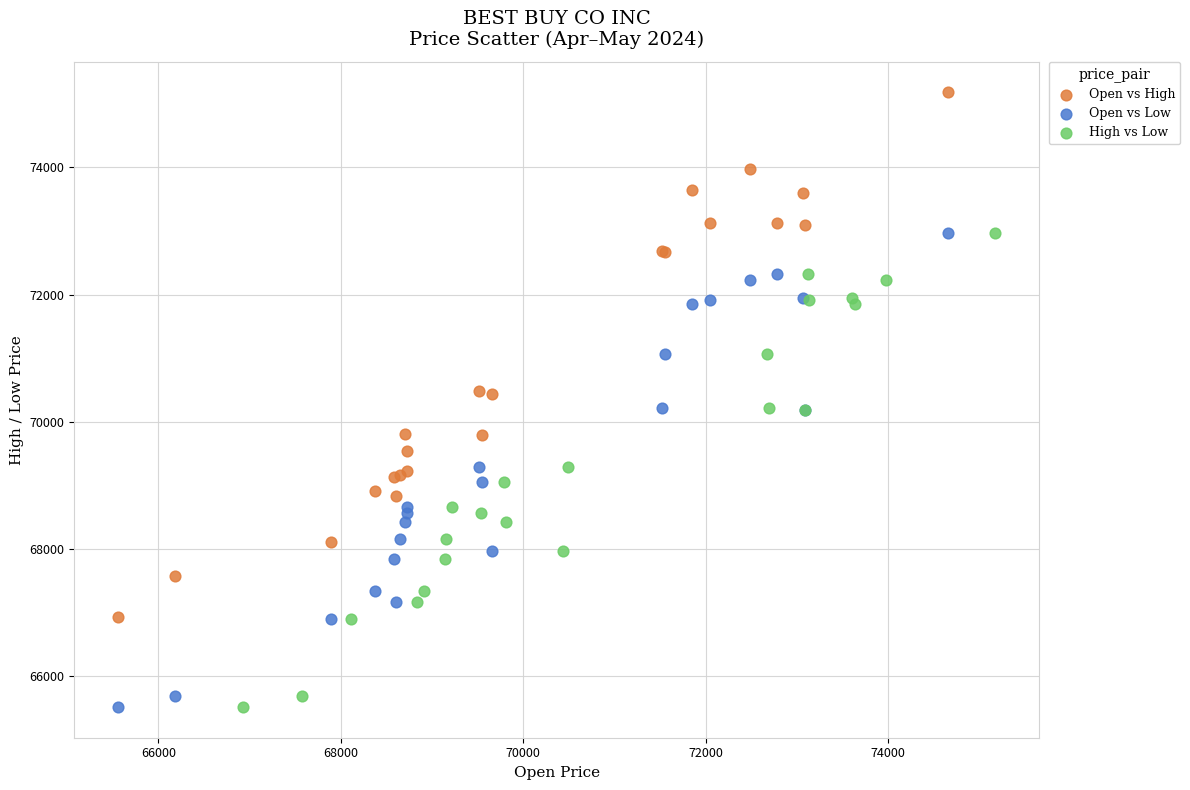

Which series reaches the maximum Y coordinate?

Open vs High